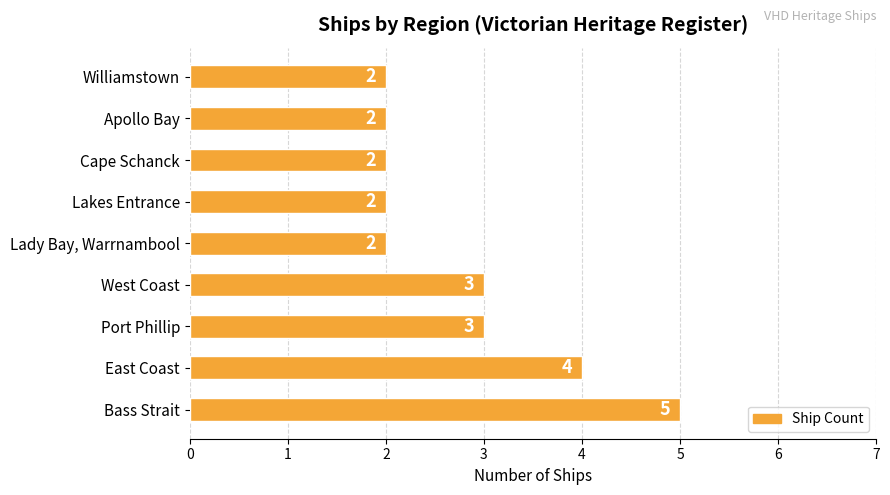

What is the average value?

3